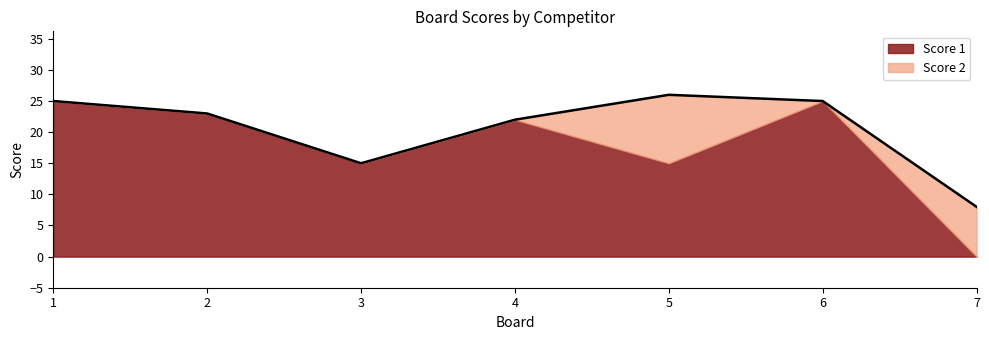

How many times do Score 1 and Score 2 cross each other?

1